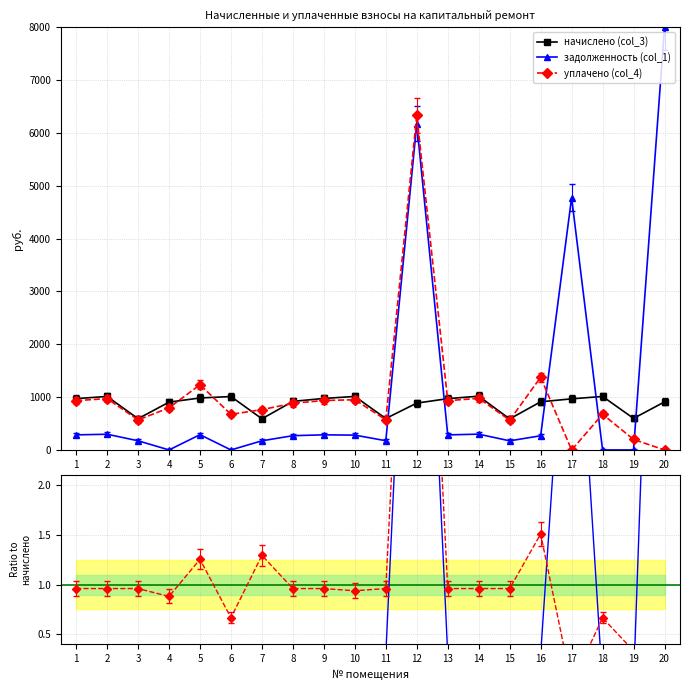

Is the value of уплачено (col_4) at 7 greater than the value of начислено (col_3) at 17?

No